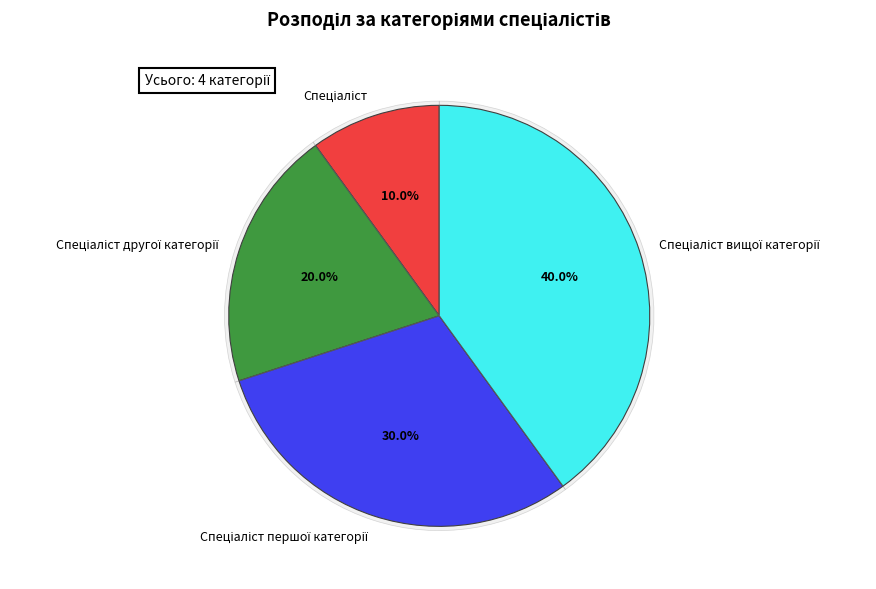

What percentage do Спеціаліст вищої категорії and Спеціаліст другої категорії together represent?

60.0%